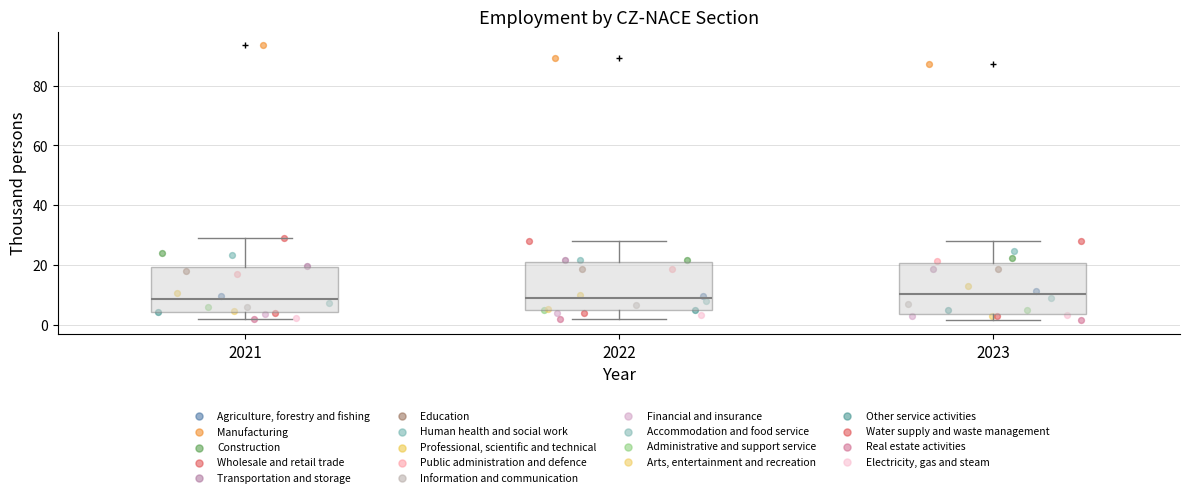

Reading left to right, read every box against the y-axis: the position of its median line, the range the box covers, and the ends of its whiskers. The values are not printed on the chart, so give them approximately, as read against the axis.

2021: median 8, box 4 to 20, whiskers 2 to 28
2022: median 8, box 4 to 20, whiskers 2 to 28
2023: median 10, box 4 to 20, whiskers 2 to 28